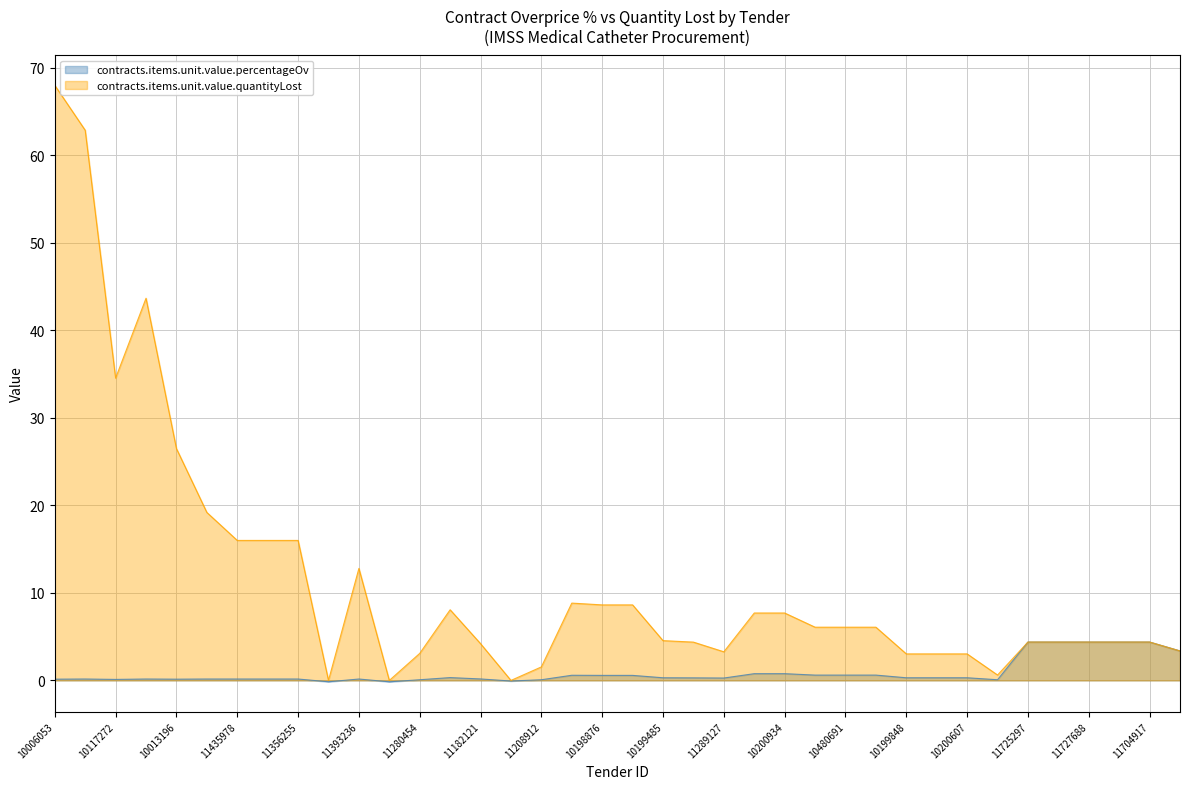

What position from the right is 11552450?

1